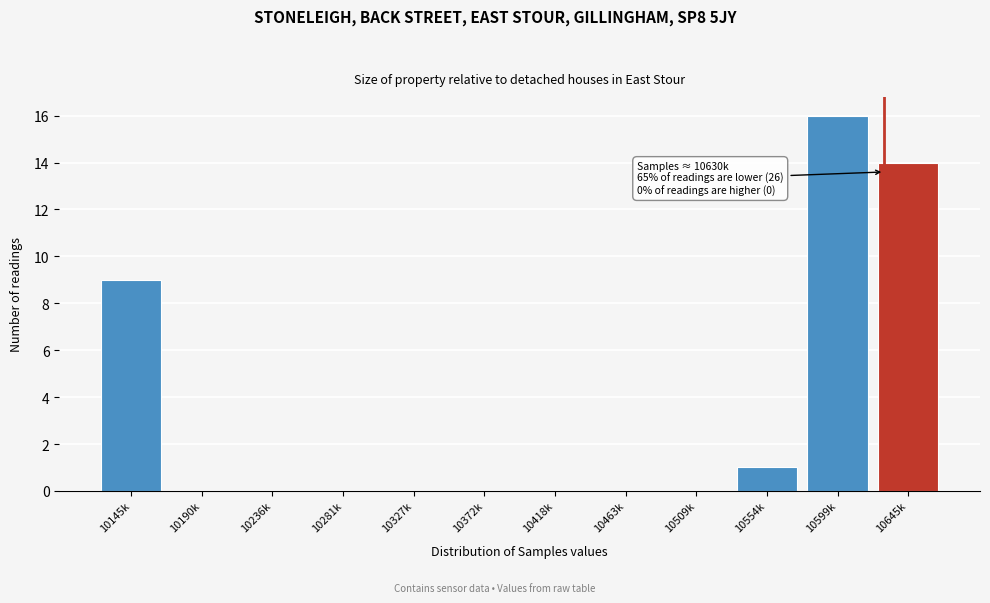

Reading left to right, list all the values displayed in this chart.

10145k=9	10190k=0	10236k=0	10281k=0	10327k=0	10372k=0	10418k=0	10463k=0	10509k=0	10554k=1	10599k=16	10645k=14